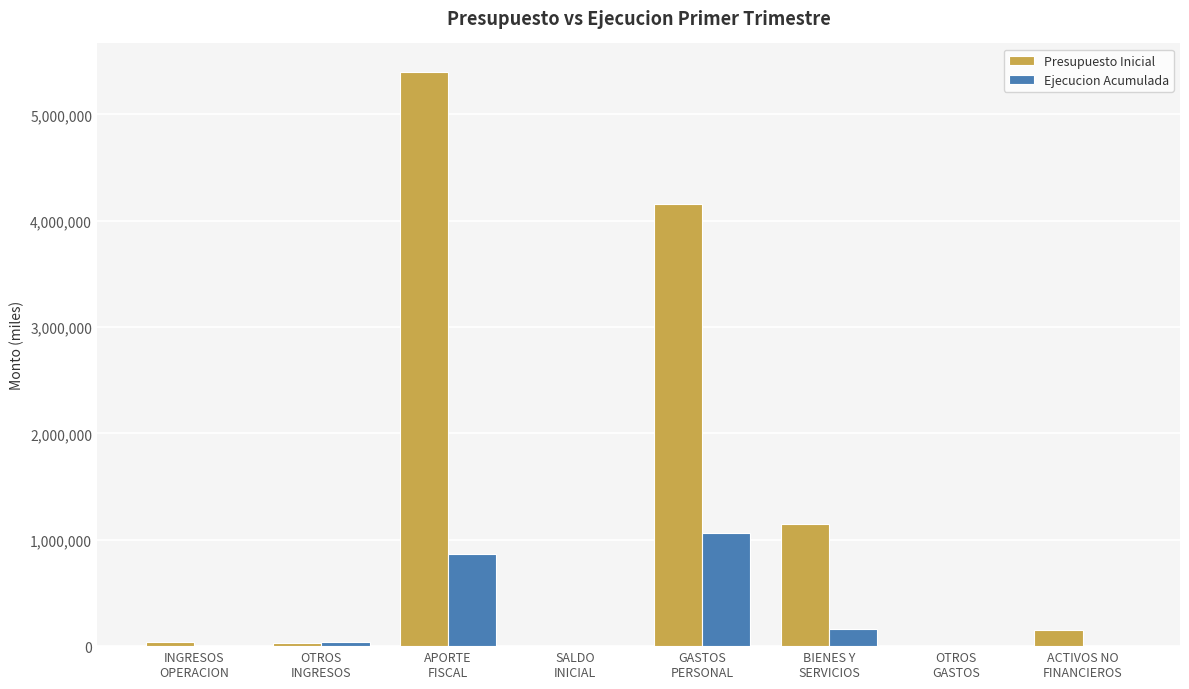

What is the maximum value for Ejecucion Acumulada?

1064184